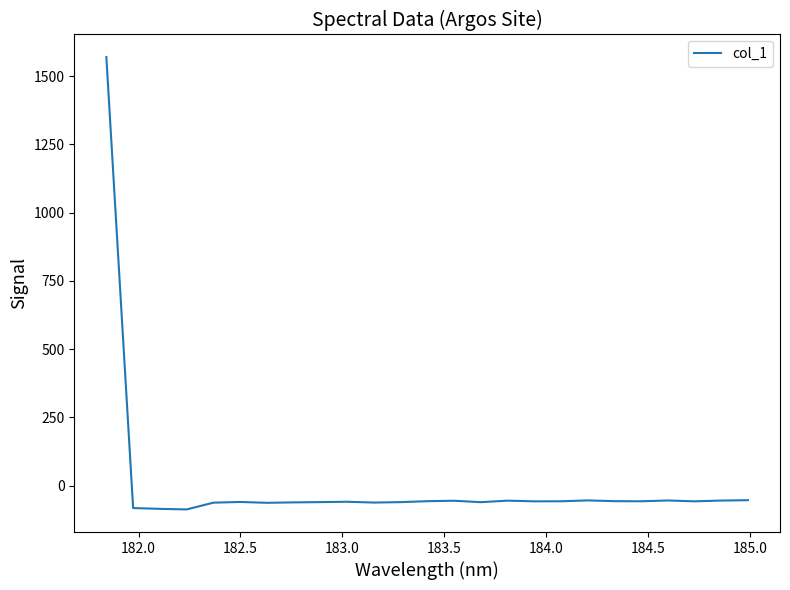

What is the minimum value shown in the chart?

-87.6